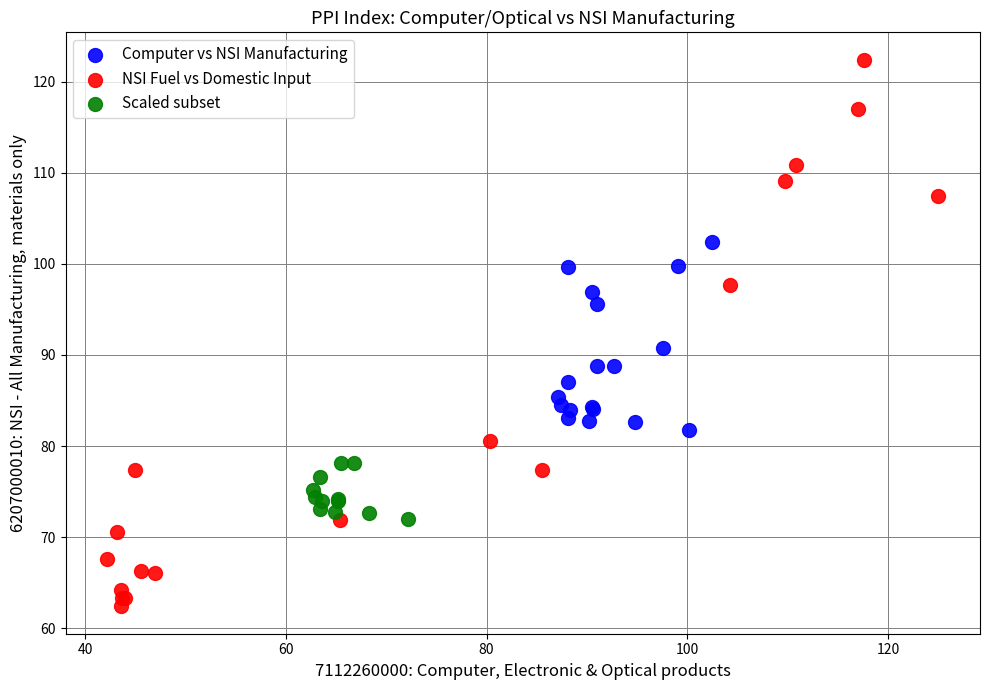

Which series reaches the minimum Y coordinate?

NSI Fuel vs Domestic Input